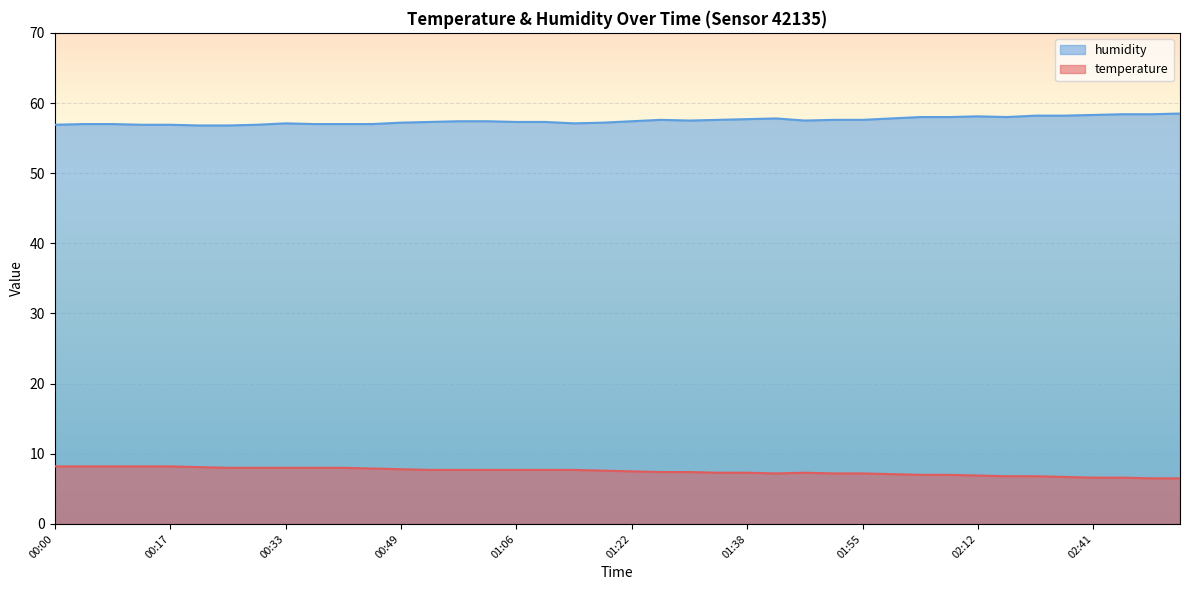

True or false: temperature has a value of 6.8 at 02:20.

True